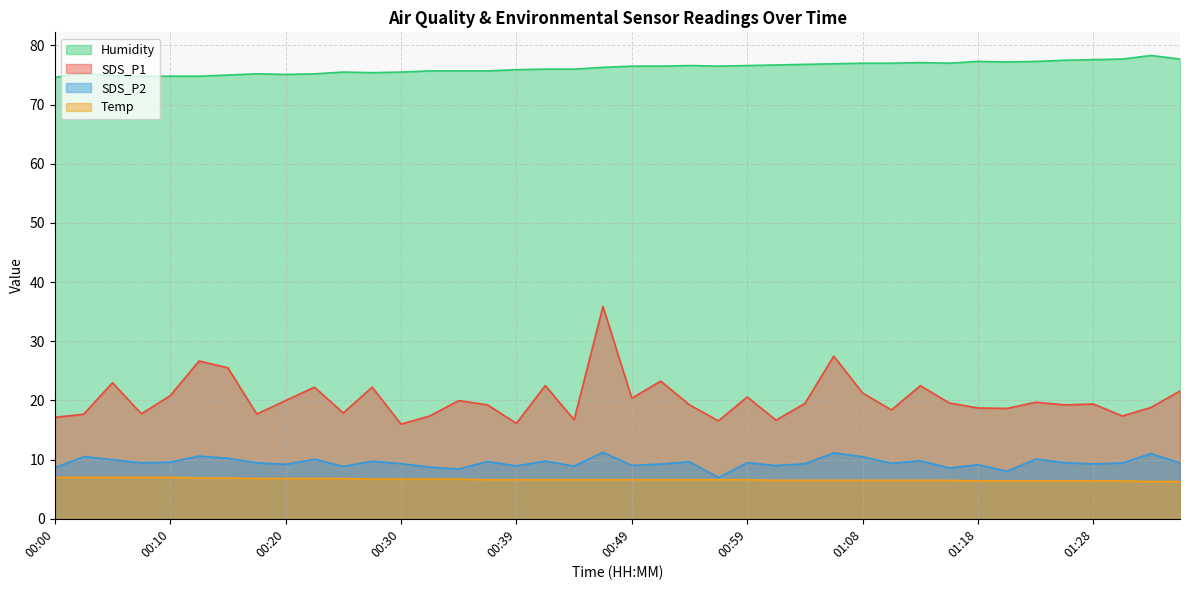

True or false: Temp and Humidity cross at least once.

False